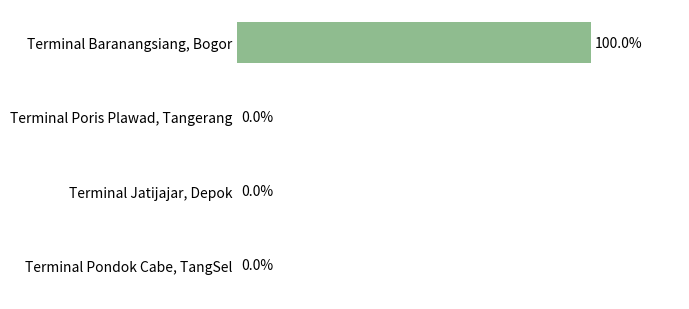

Which has a higher value, Terminal Baranangsiang, Bogor or Terminal Pondok Cabe, TangSel?

Terminal Baranangsiang, Bogor